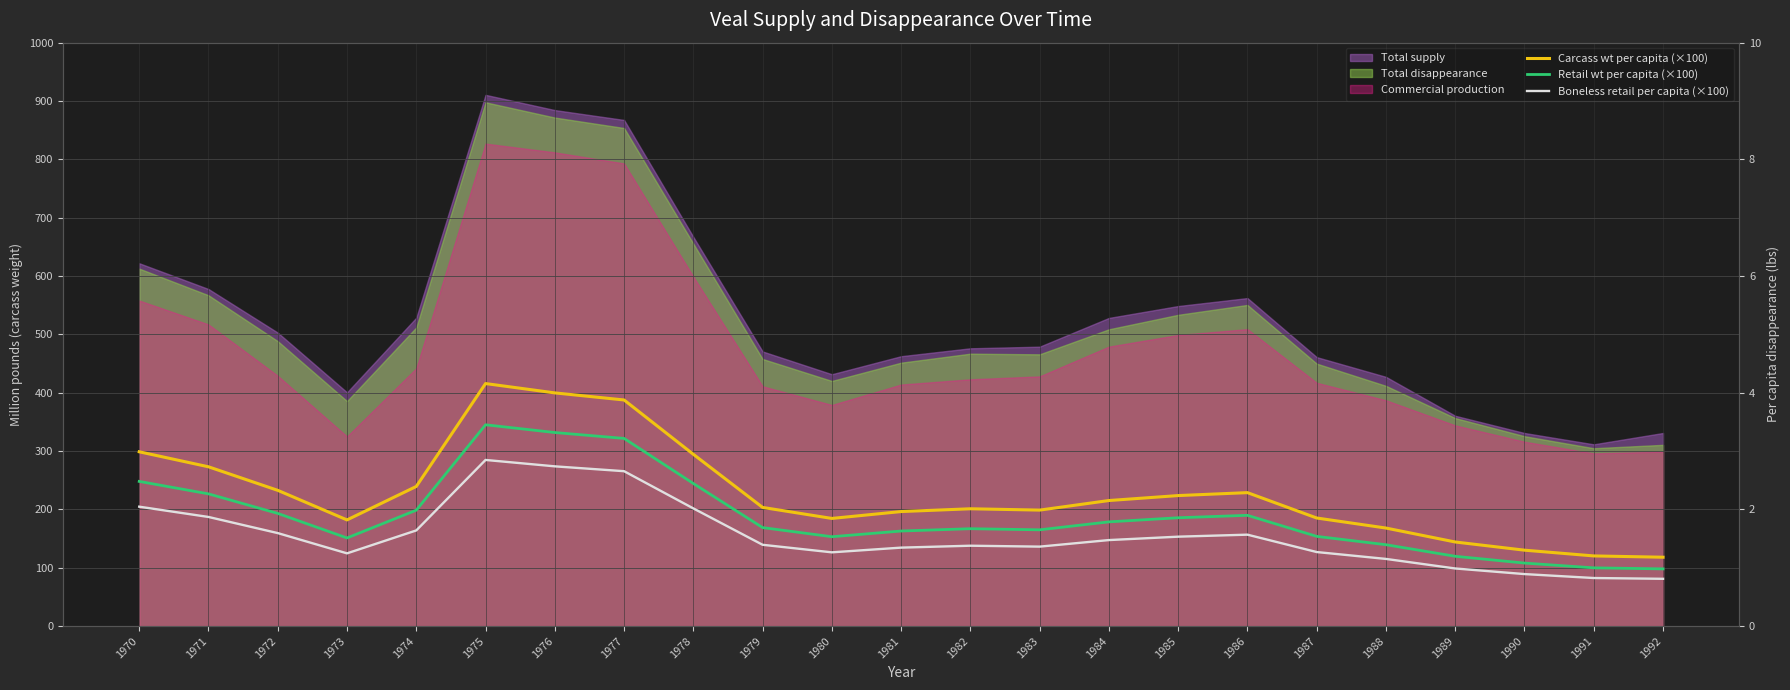

What is the sum of all Retail wt per capita (×100) values?

4349.3